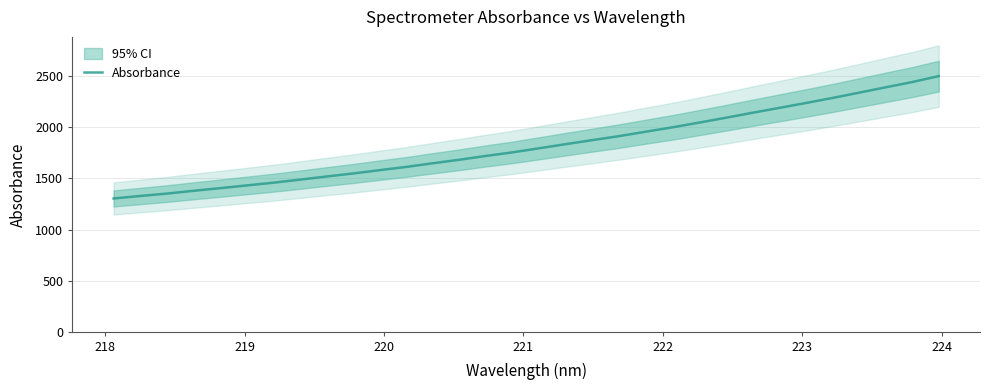

What is the minimum value for Absorbance?

1304.4